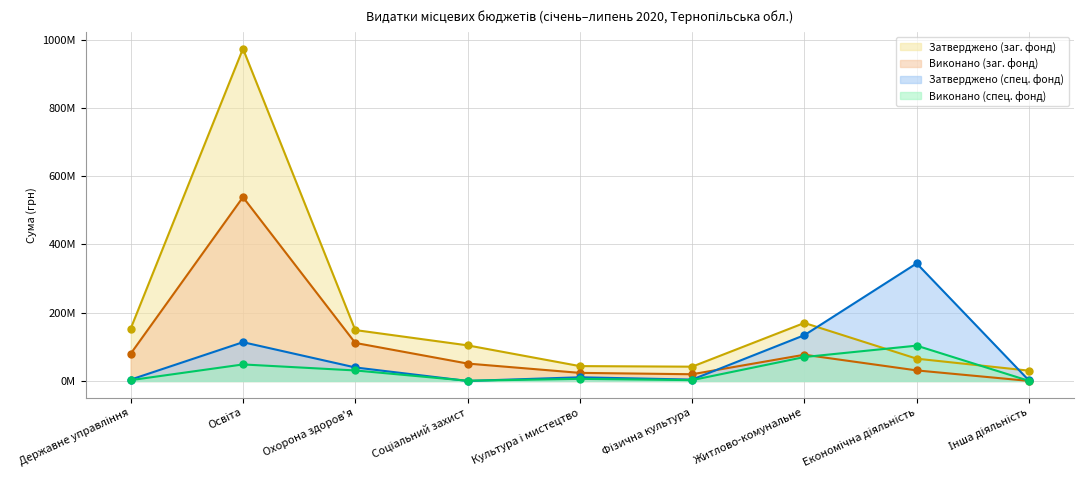

Which series has the largest total across all categories?

Затверджено (заг. фонд)